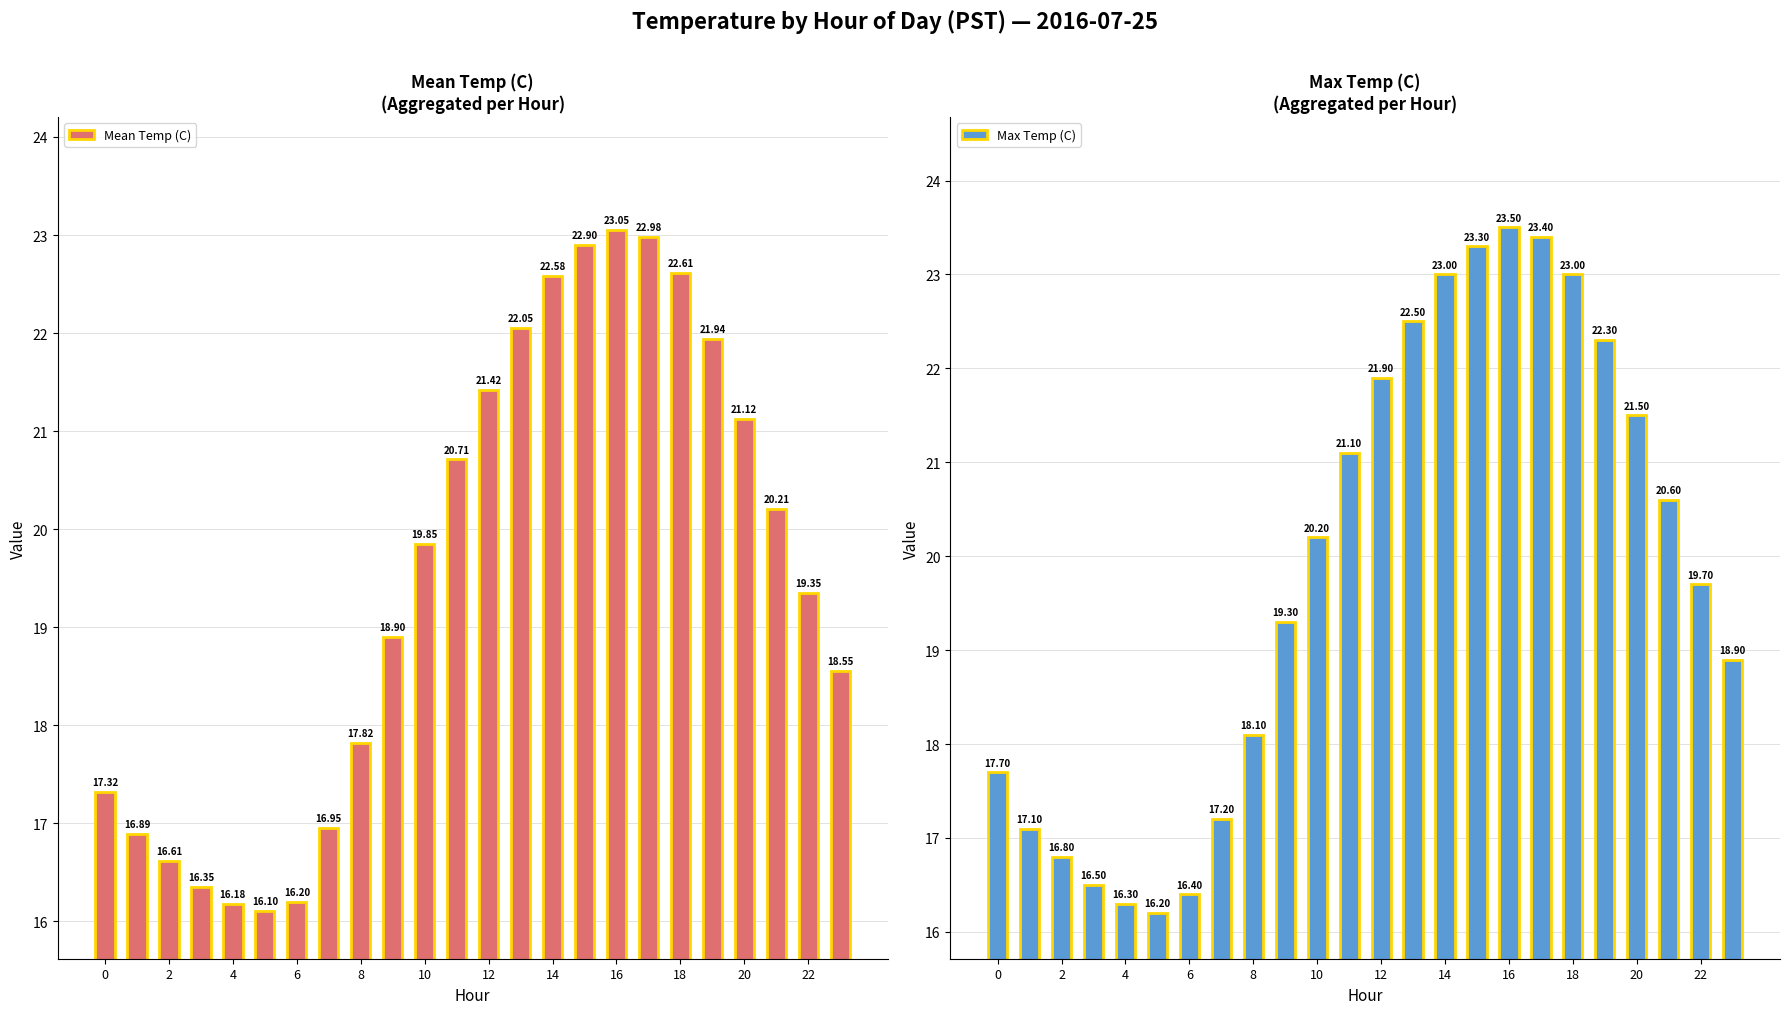

What is the difference between the maximum and second lowest values in the Mean Temp (C) series?

6.9